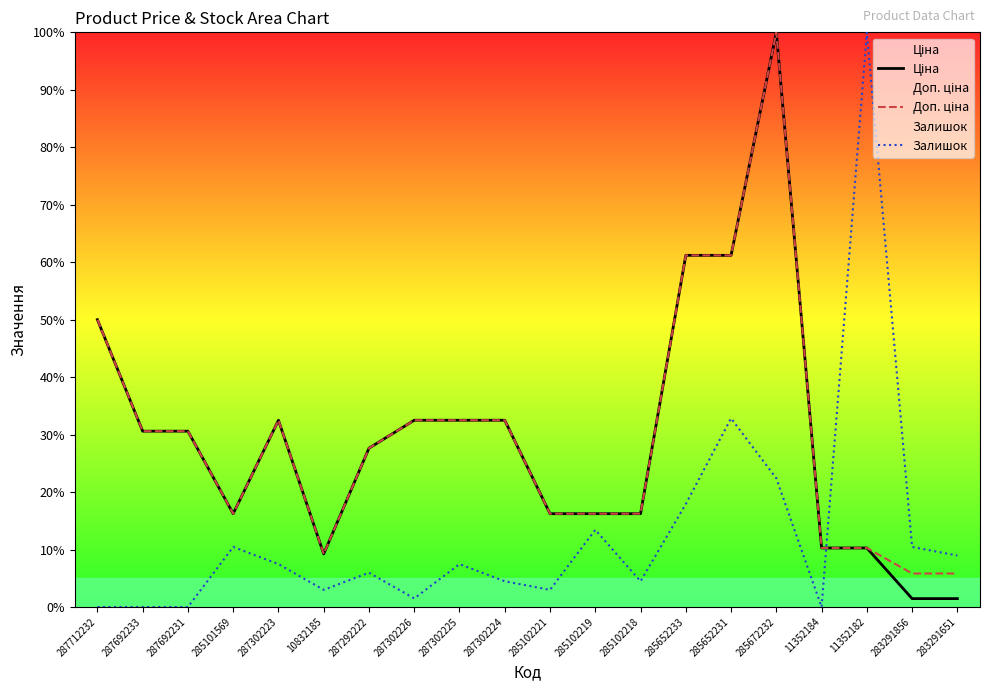

What is the label of the 11th point from the left?

285102221